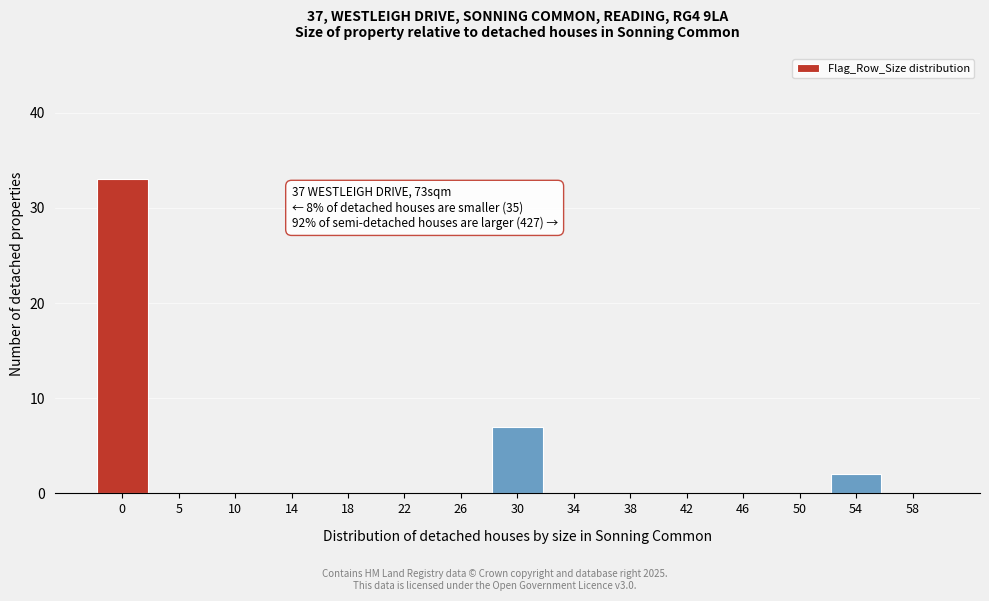

Reading left to right, transcribe all the data shown in this chart.

0=33	5=0	10=0	14=0	18=0	22=0	26=0	30=7	34=0	38=0	42=0	46=0	50=0	54=2	58=0